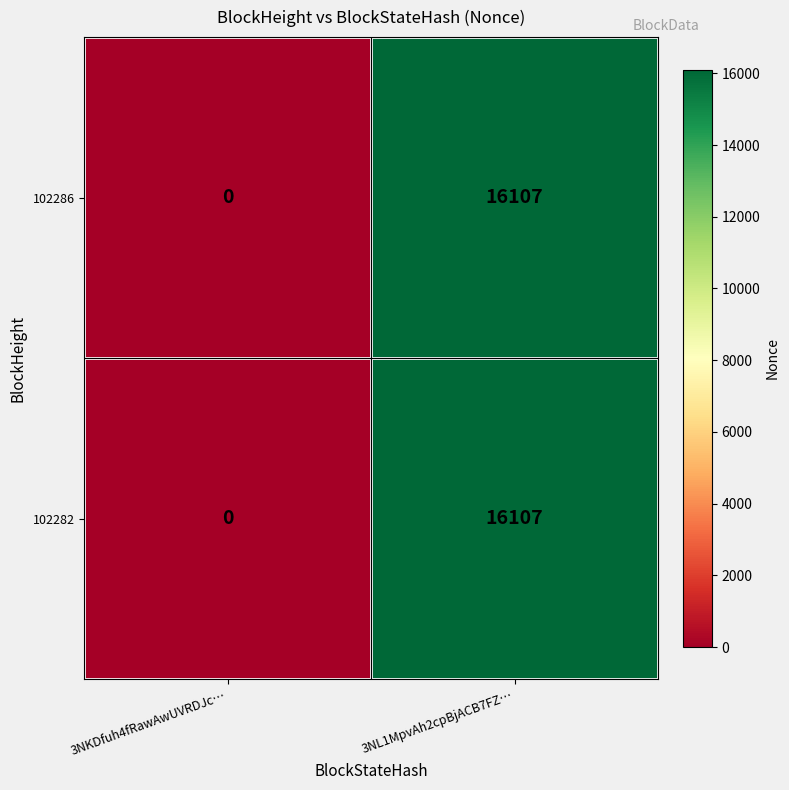

How many data points in 102282 are less than 16107?

1